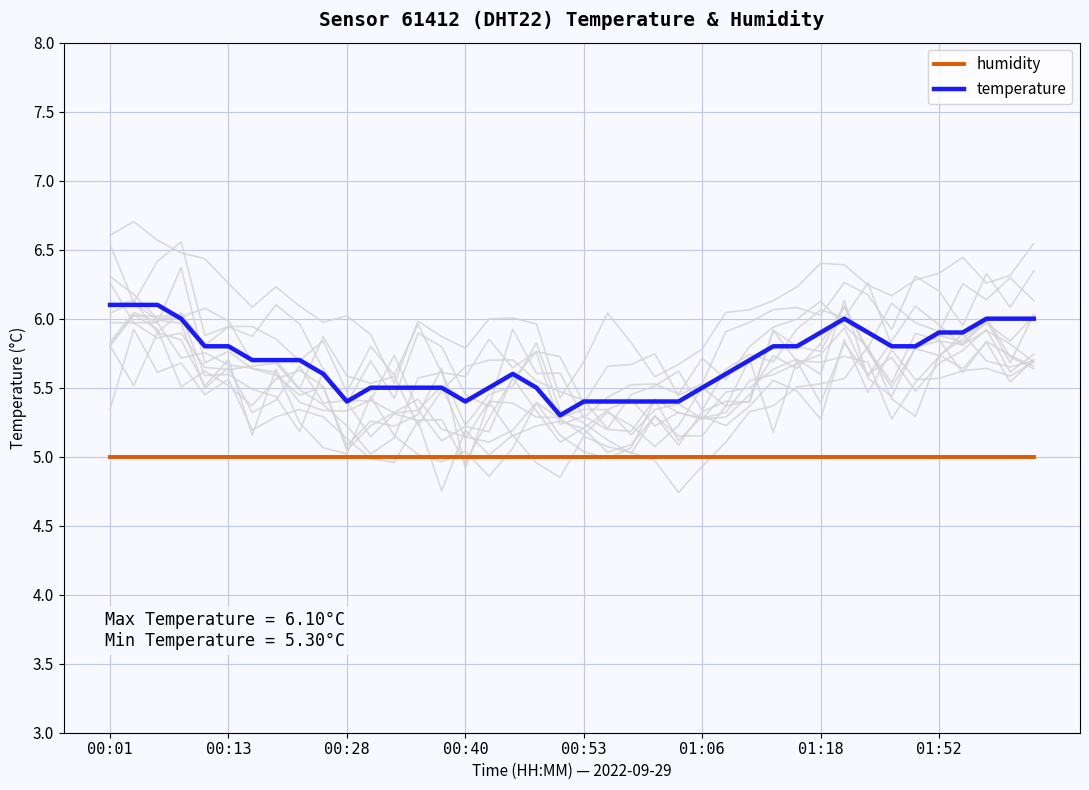

Is it true that humidity equals 1.1 at 14?

False